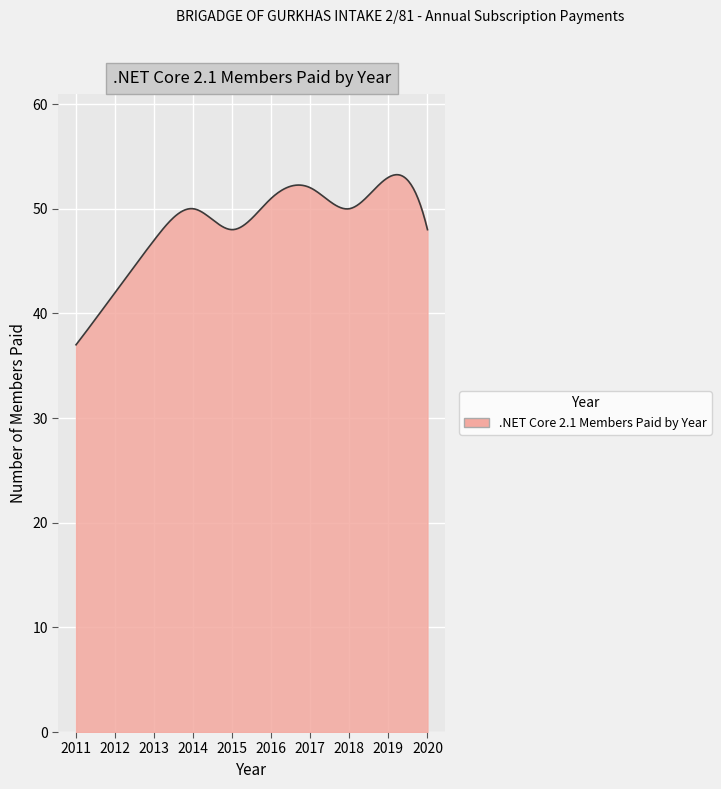

How many lines are shown in the chart?

1